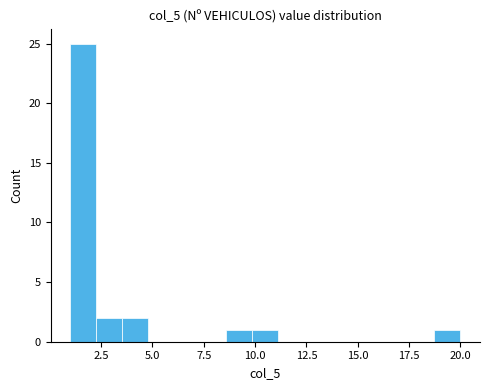

Read against the x-axis, roughly where is the centre of the tallest bar?

1.5